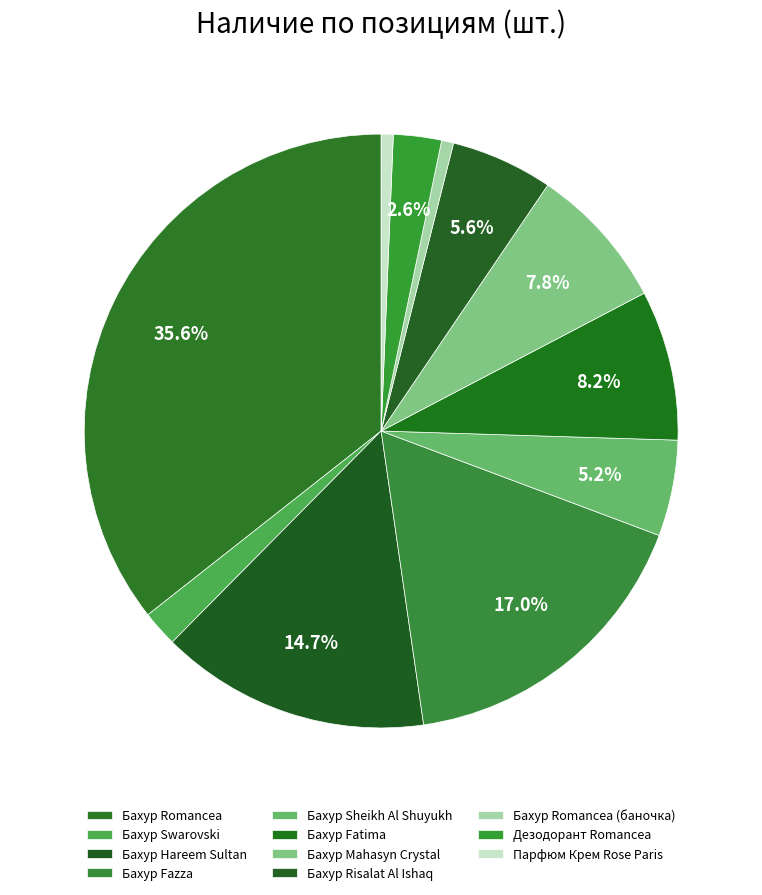

Count the number of slices in the pie.

11